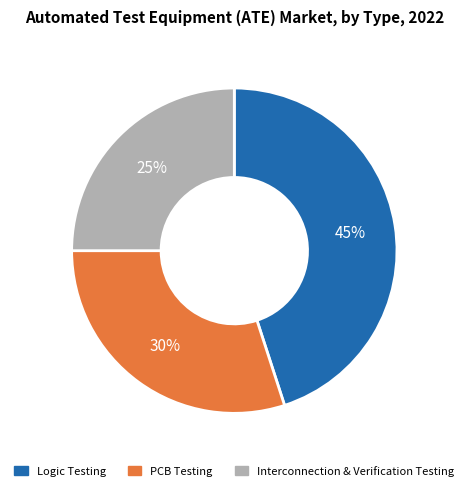

Is there a majority slice in this chart?

No